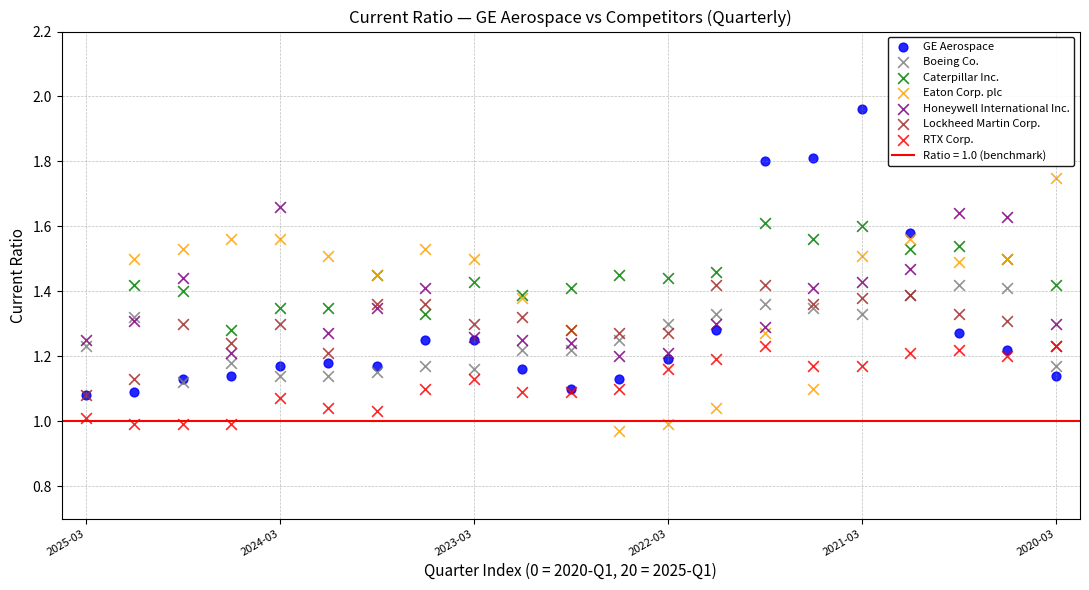

Which series has the largest Y range (max minus min)?

GE Aerospace